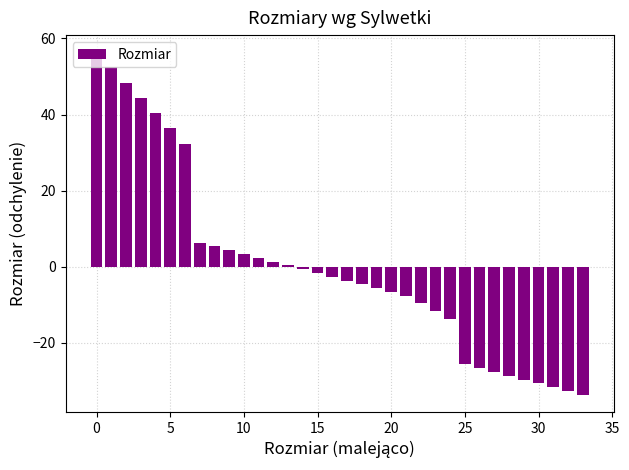

What is the value of the 33rd bar from the left?

-32.6